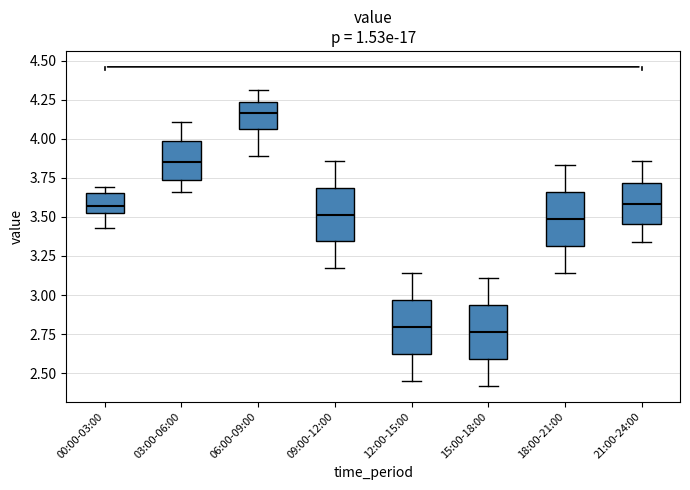

Reading left to right, read every box against the y-axis: the position of its median line, the range the box covers, and the ends of its whiskers. The values are not printed on the chart, so give them approximately, as read against the axis.

00:00-03:00: median 3.55 (inside the box), box 3.55 to 3.65, whiskers 3.45 to 3.70
03:00-06:00: median 3.85, box 3.75 to 4.00, whiskers 3.65 to 4.10
06:00-09:00: median 4.15, box 4.05 to 4.25, whiskers 3.90 to 4.30
09:00-12:00: median 3.50, box 3.35 to 3.70, whiskers 3.15 to 3.85
12:00-15:00: median 2.80, box 2.60 to 2.95, whiskers 2.45 to 3.15
15:00-18:00: median 2.75, box 2.60 to 2.95, whiskers 2.40 to 3.10
18:00-21:00: median 3.50, box 3.30 to 3.65, whiskers 3.15 to 3.85
21:00-24:00: median 3.60, box 3.45 to 3.70, whiskers 3.35 to 3.85